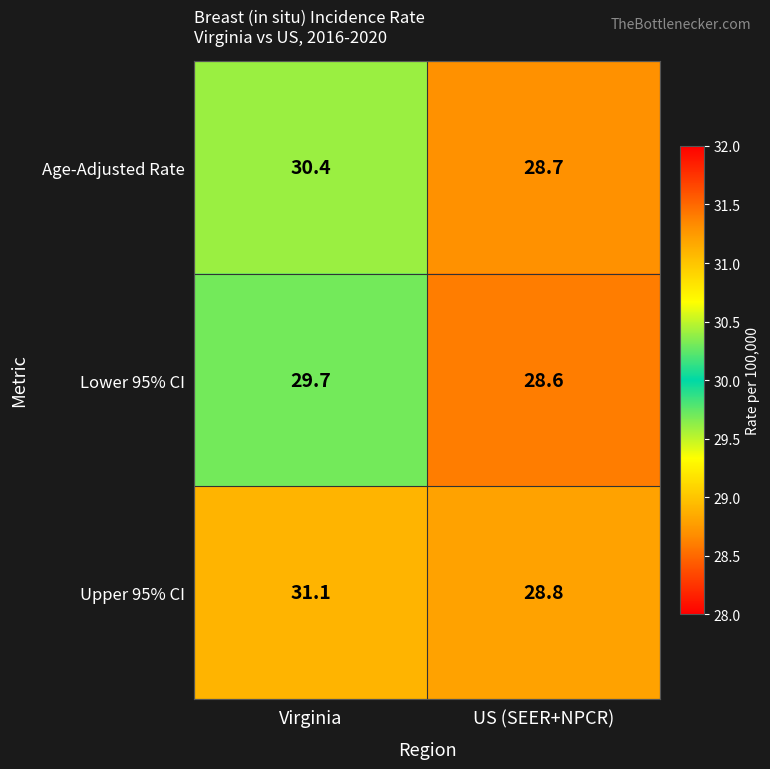

Reading left to right, extract all data points from this chart.

Age-Adjusted Rate: Virginia=30.4	US (SEER+NPCR)=28.7
Lower 95% CI: Virginia=29.7	US (SEER+NPCR)=28.6
Upper 95% CI: Virginia=31.1	US (SEER+NPCR)=28.8